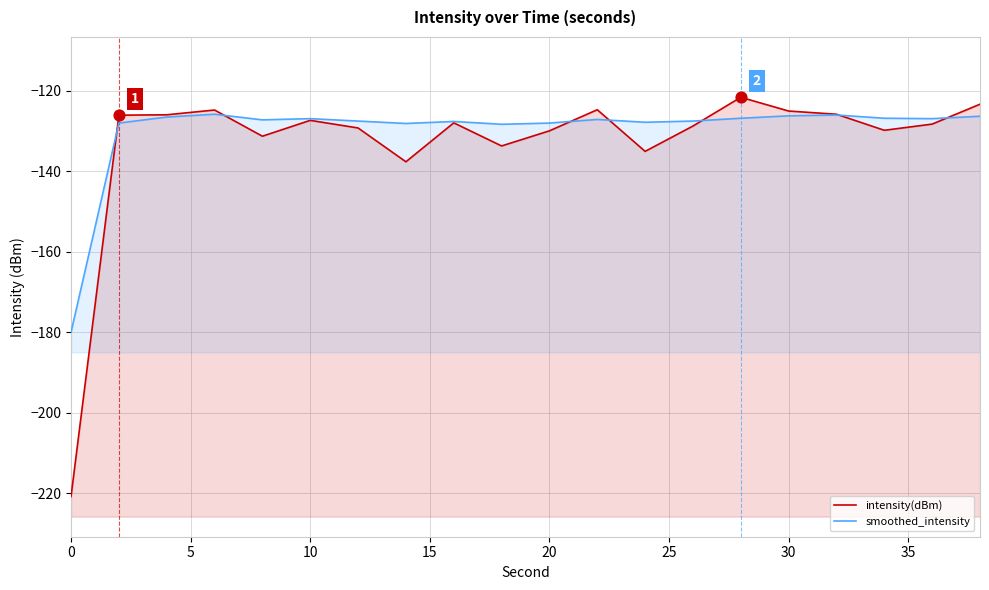

Which series reaches the maximum Y coordinate?

intensity(dBm)